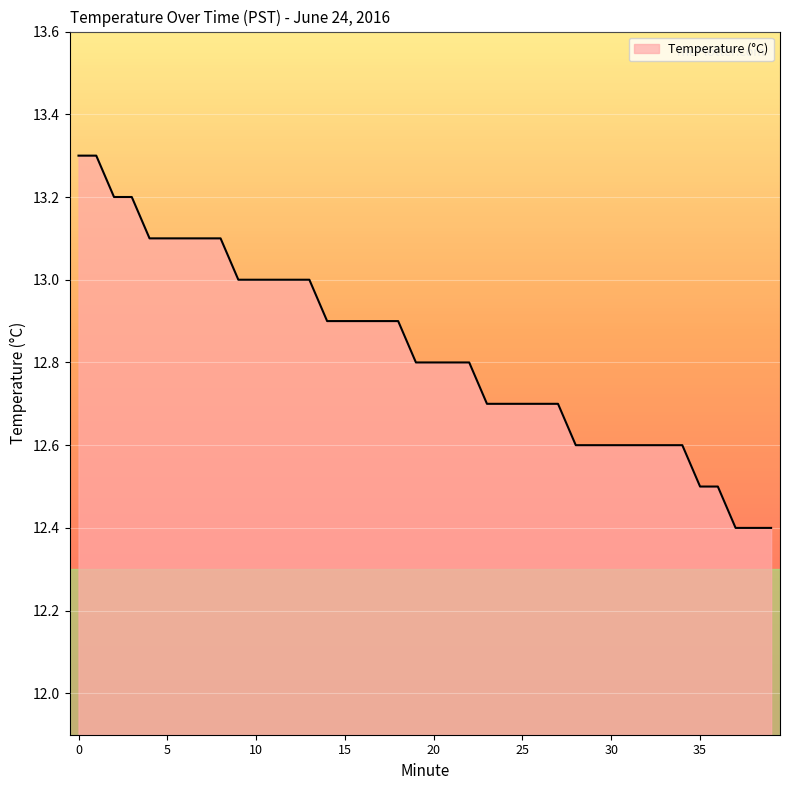

What is the minimum value shown in the chart?

12.4